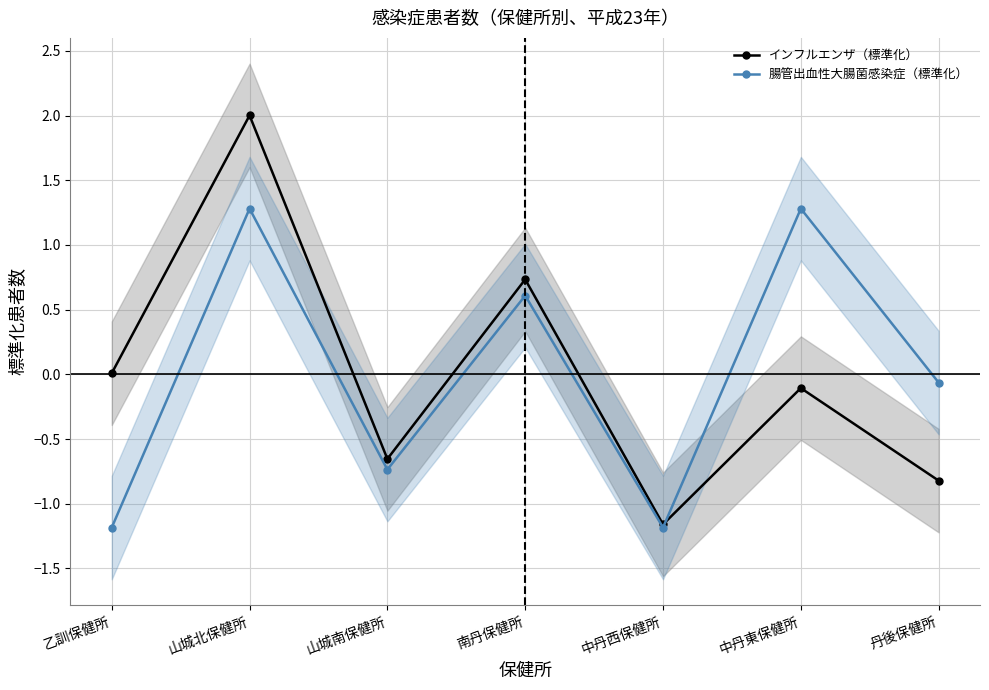

What is the difference between the maximum and minimum values in the 腸管出血性大腸菌感染症（標準化） series?

2.5